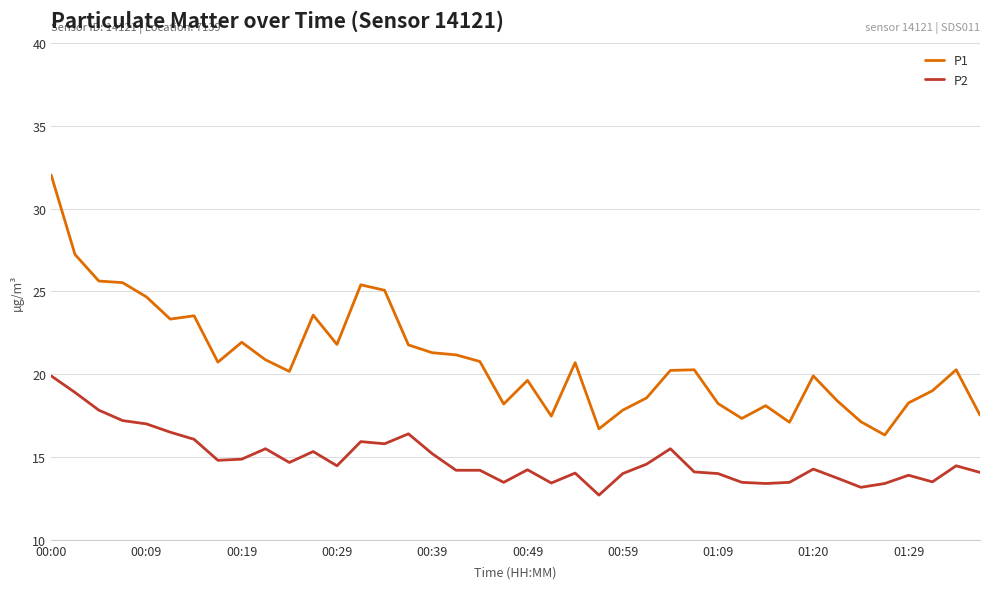

Which series has the largest range (max minus min)?

P1